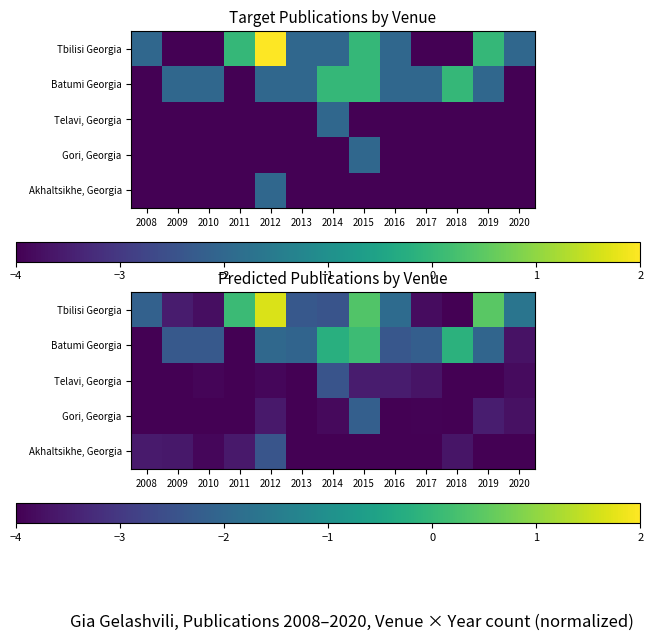

Rank the categories by row_2 value from lowest to highest.

2011, 2019, 2013, 2008, 2018, 2009, 2010, 2012, 2020, 2017, 2015, 2016, 2014